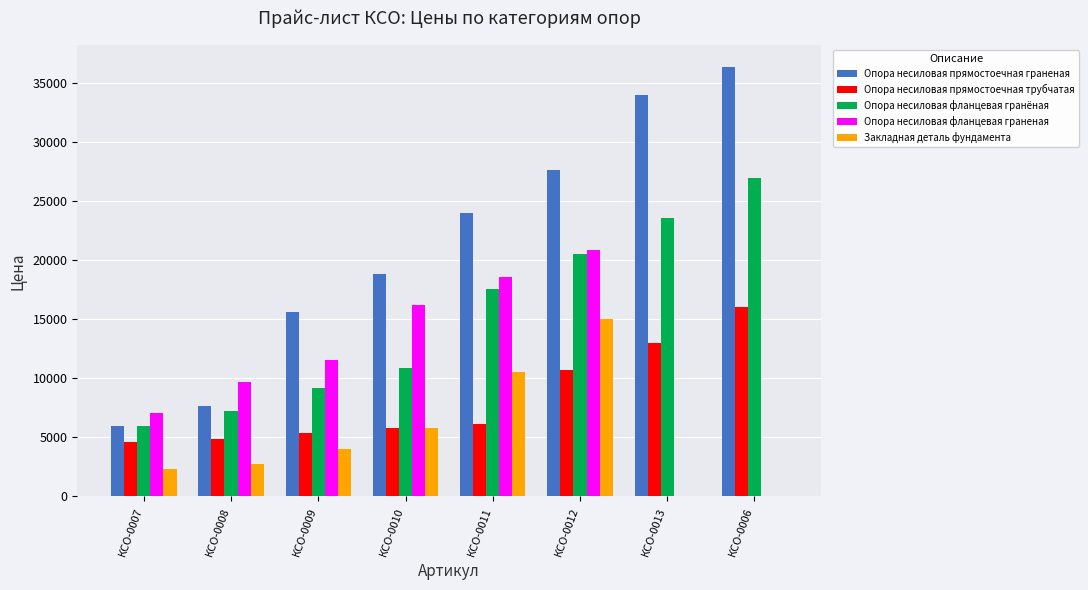

What is the sum of all Опора несиловая прямостоечная трубчатая values?

66458